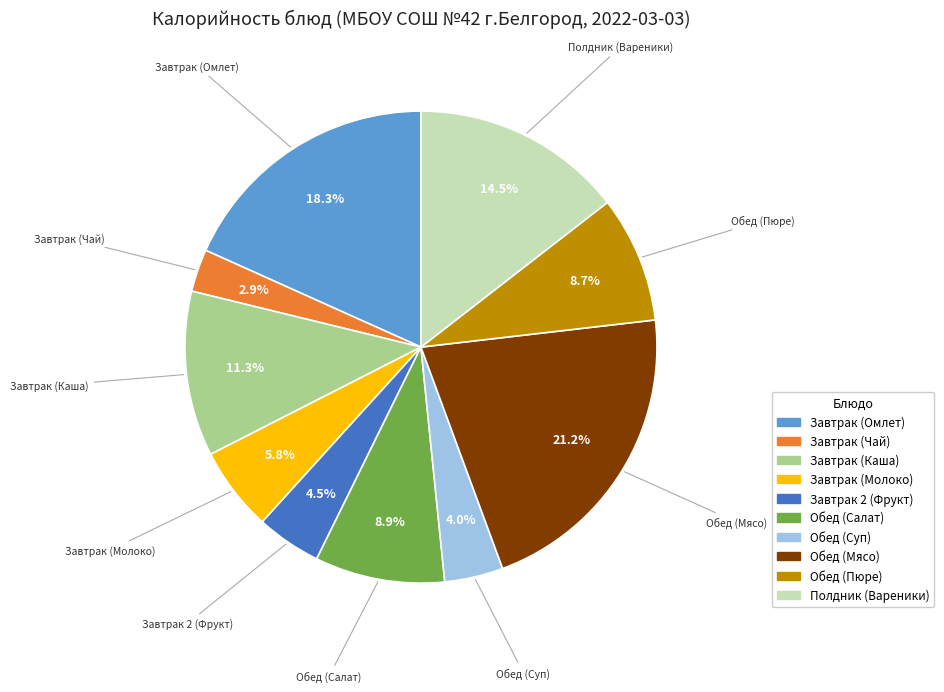

Combined, what portion of the pie is Завтрак (Молоко) and Обед (Мясо)?

27.0%